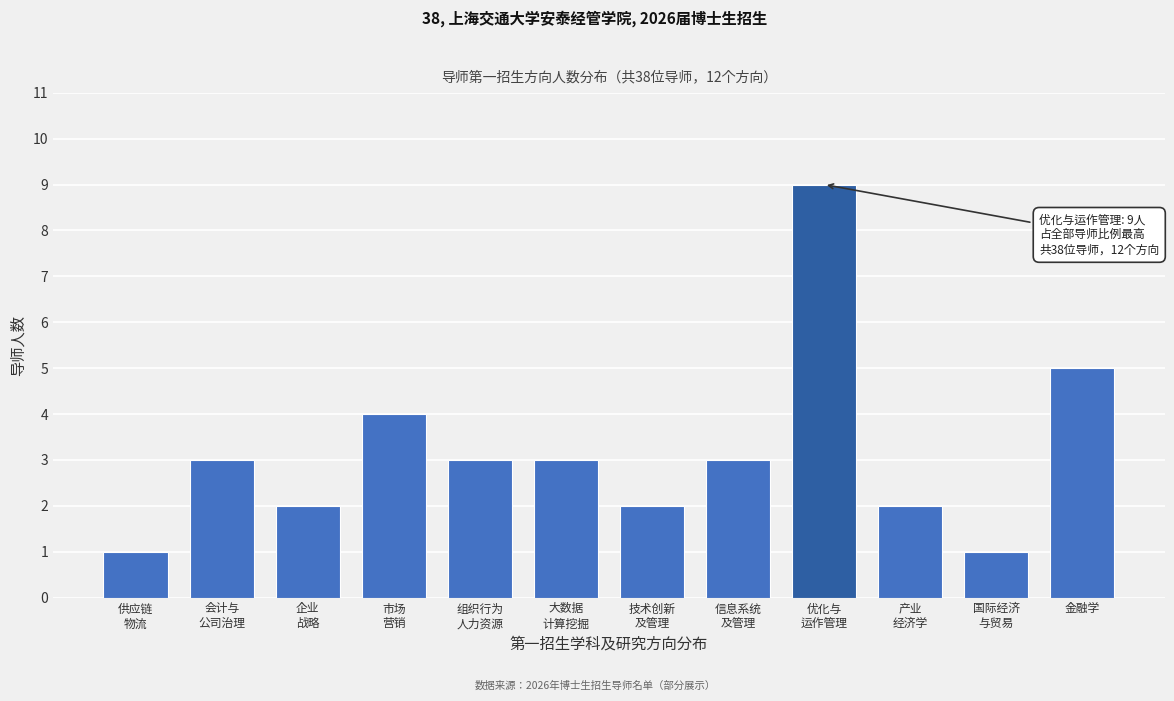

Reading left to right, what are all the values shown in this chart?

1	3	2	4	3	3	2	3	9	2	1	5